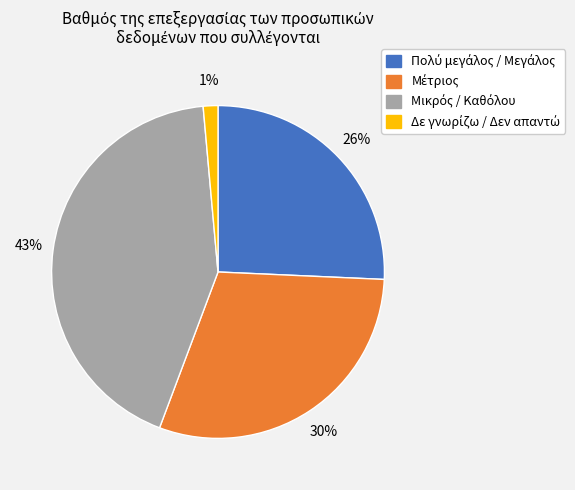

Is there a majority slice in this chart?

No